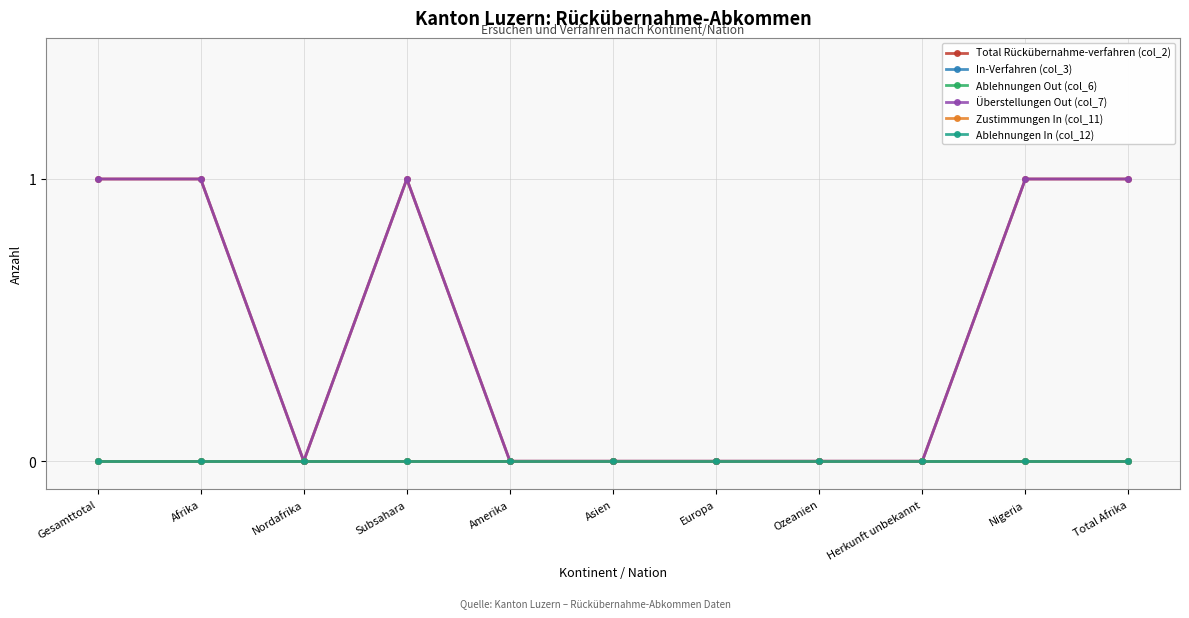

Is this an area chart (filled region under the line)?

No